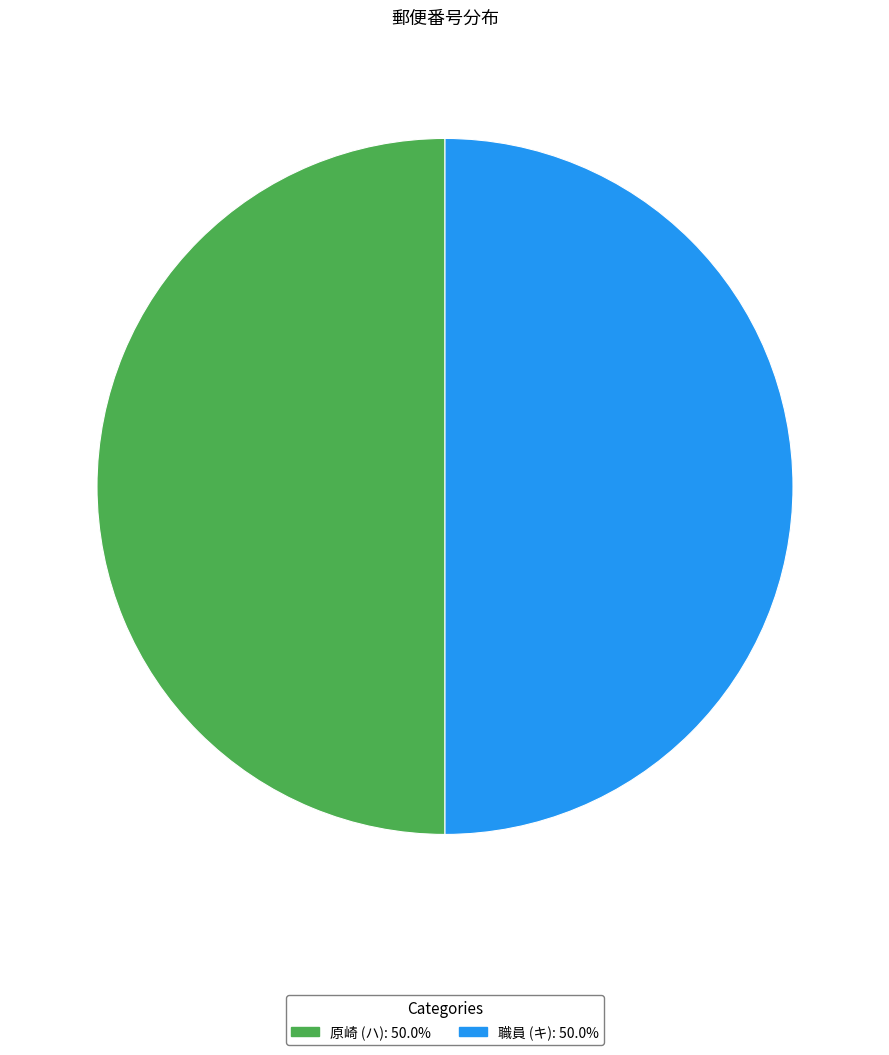

How many segments does this pie chart have?

2